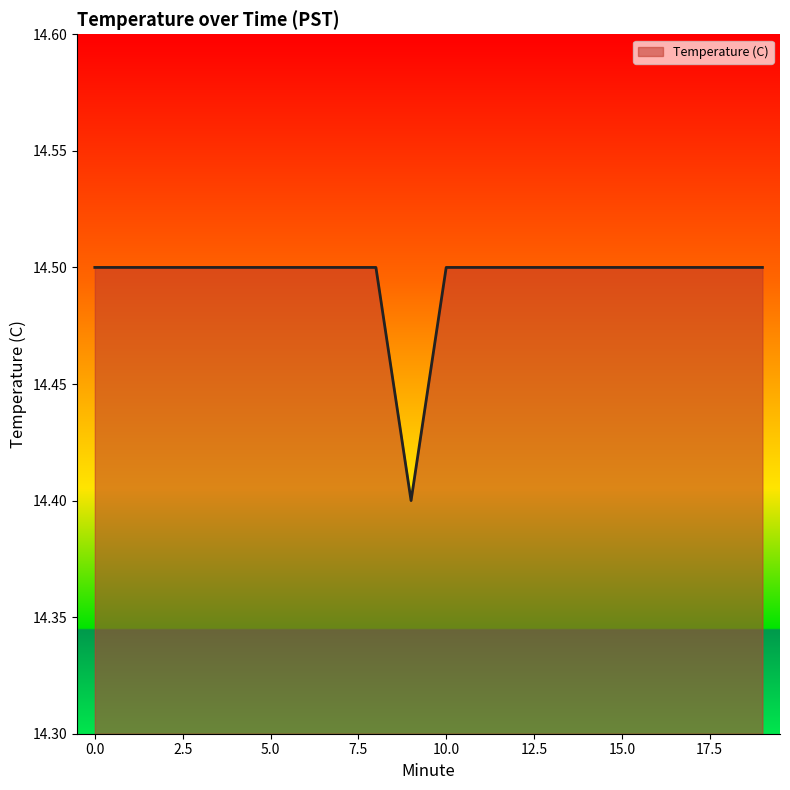

What is the minimum value shown in the chart?

14.4